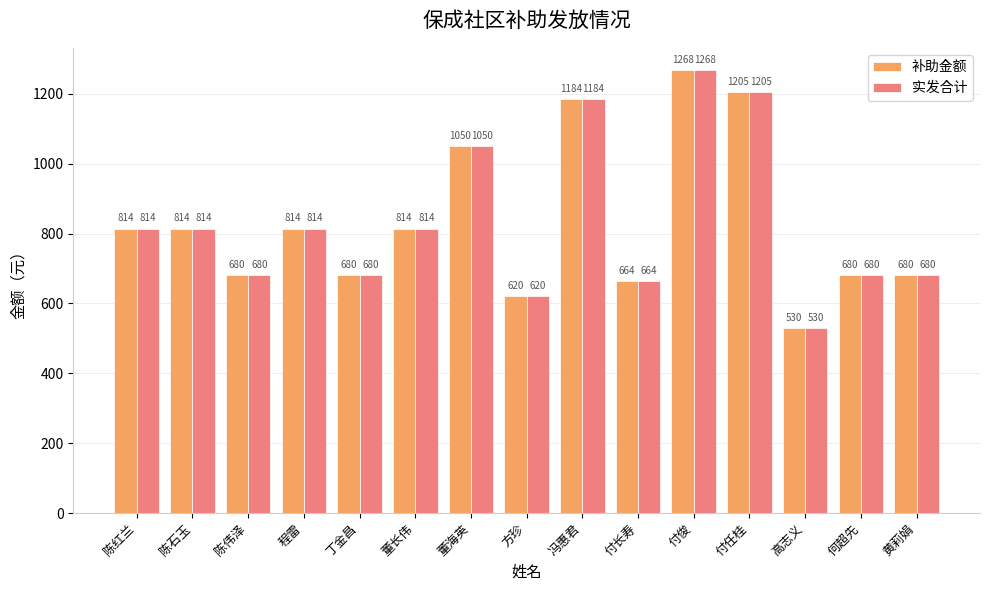

What is the sum of all 补助金额 values?

12501.2